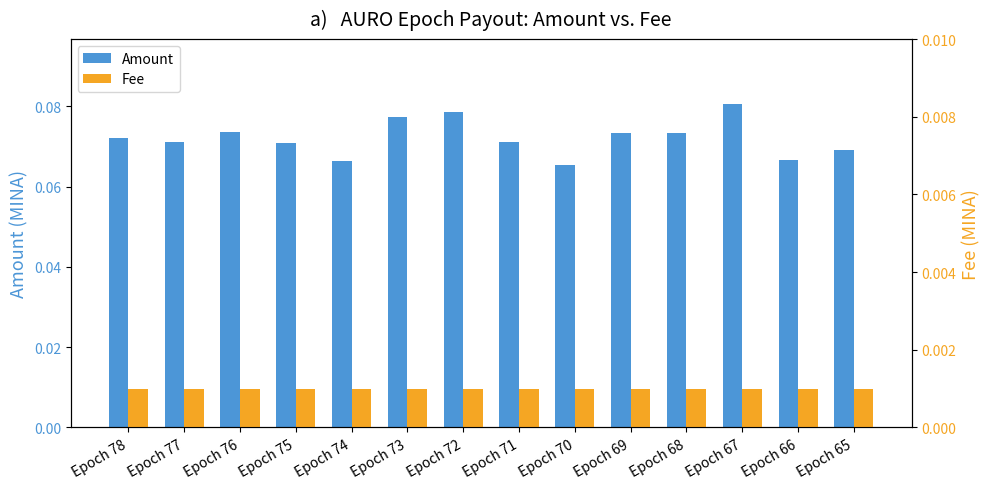

What is the average value of the Amount series?

0.1